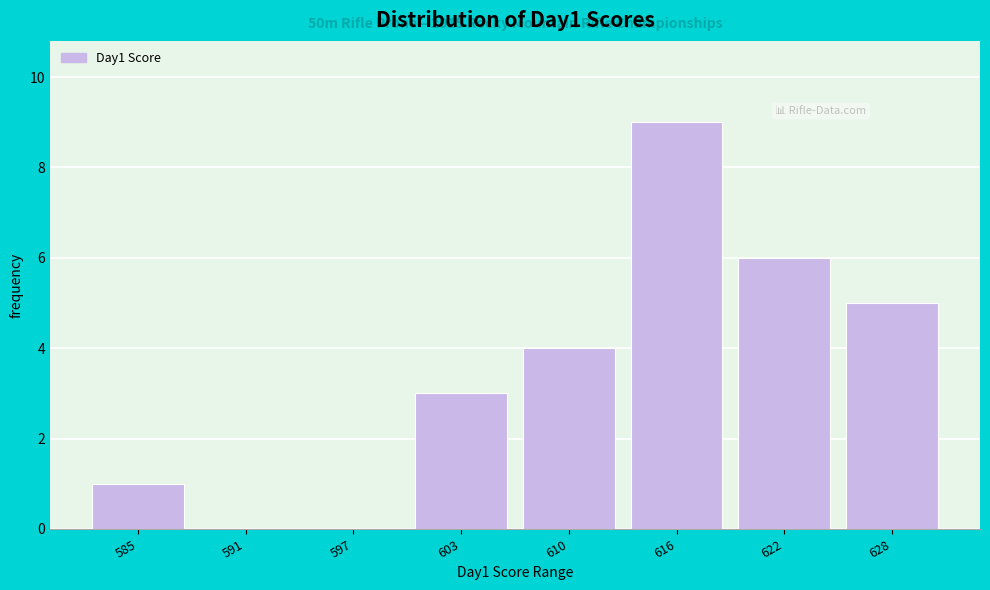

Over which range of the x-axis is the bar tallest?

613 to 619